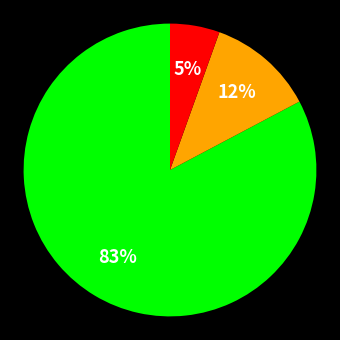

To the nearest percent, what is the average slice percentage?

33%